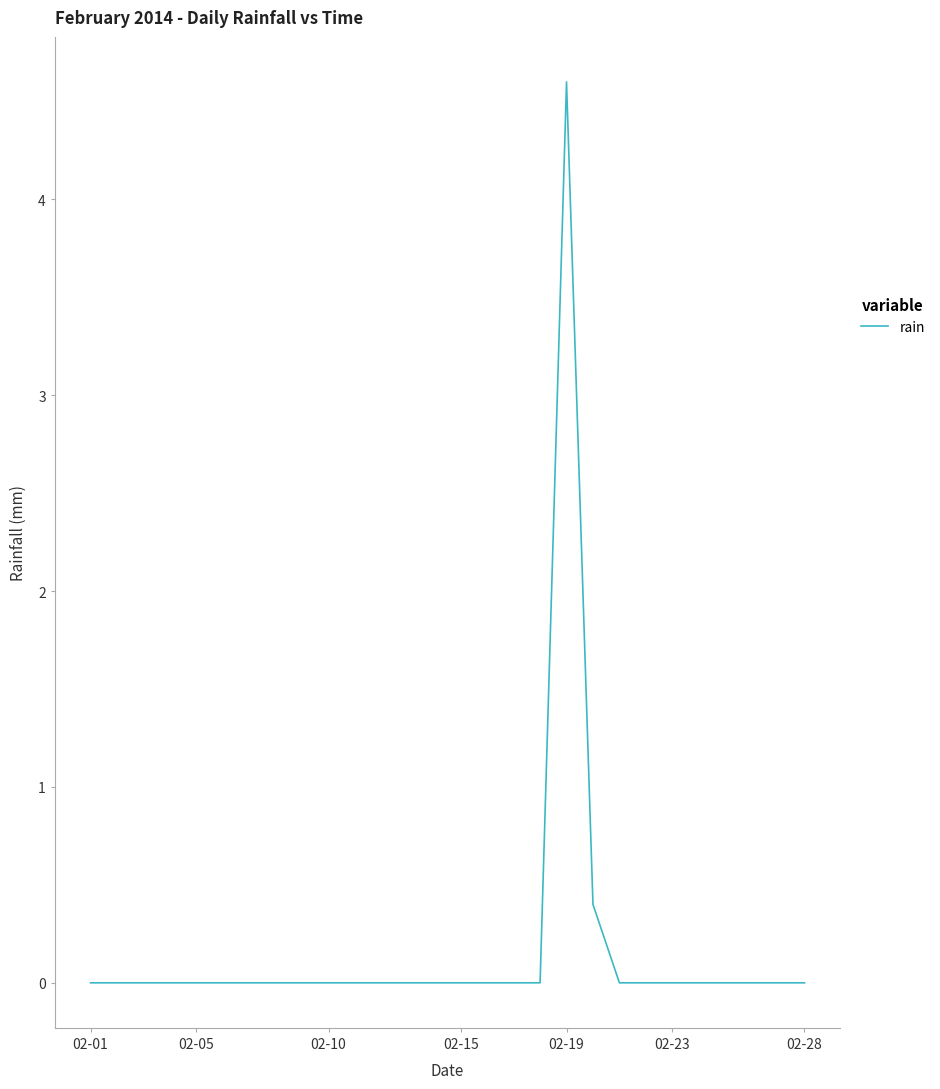

What is the difference between the maximum and minimum values?

4.6